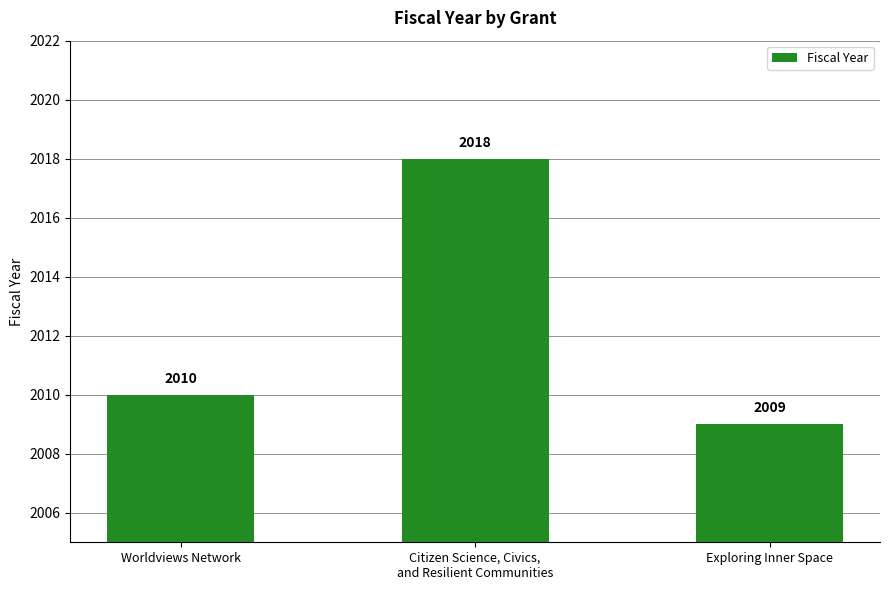

What is the label of the 3rd bar from the right?

Worldviews Network